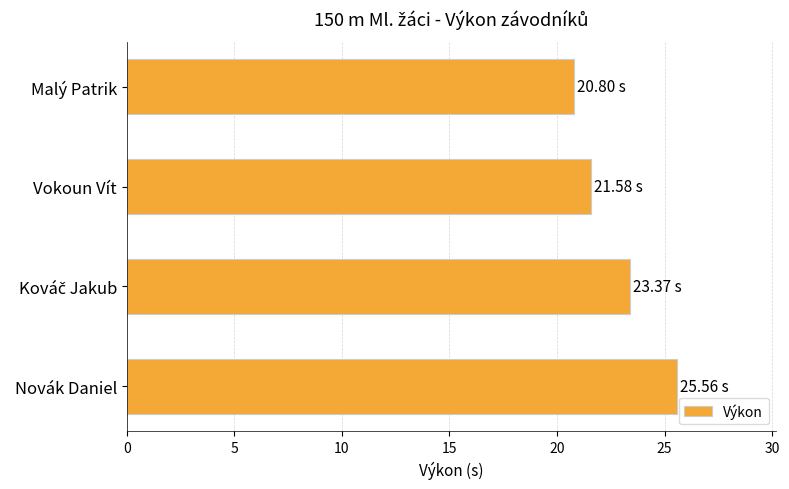

What is the minimum value shown in the chart?

20.8